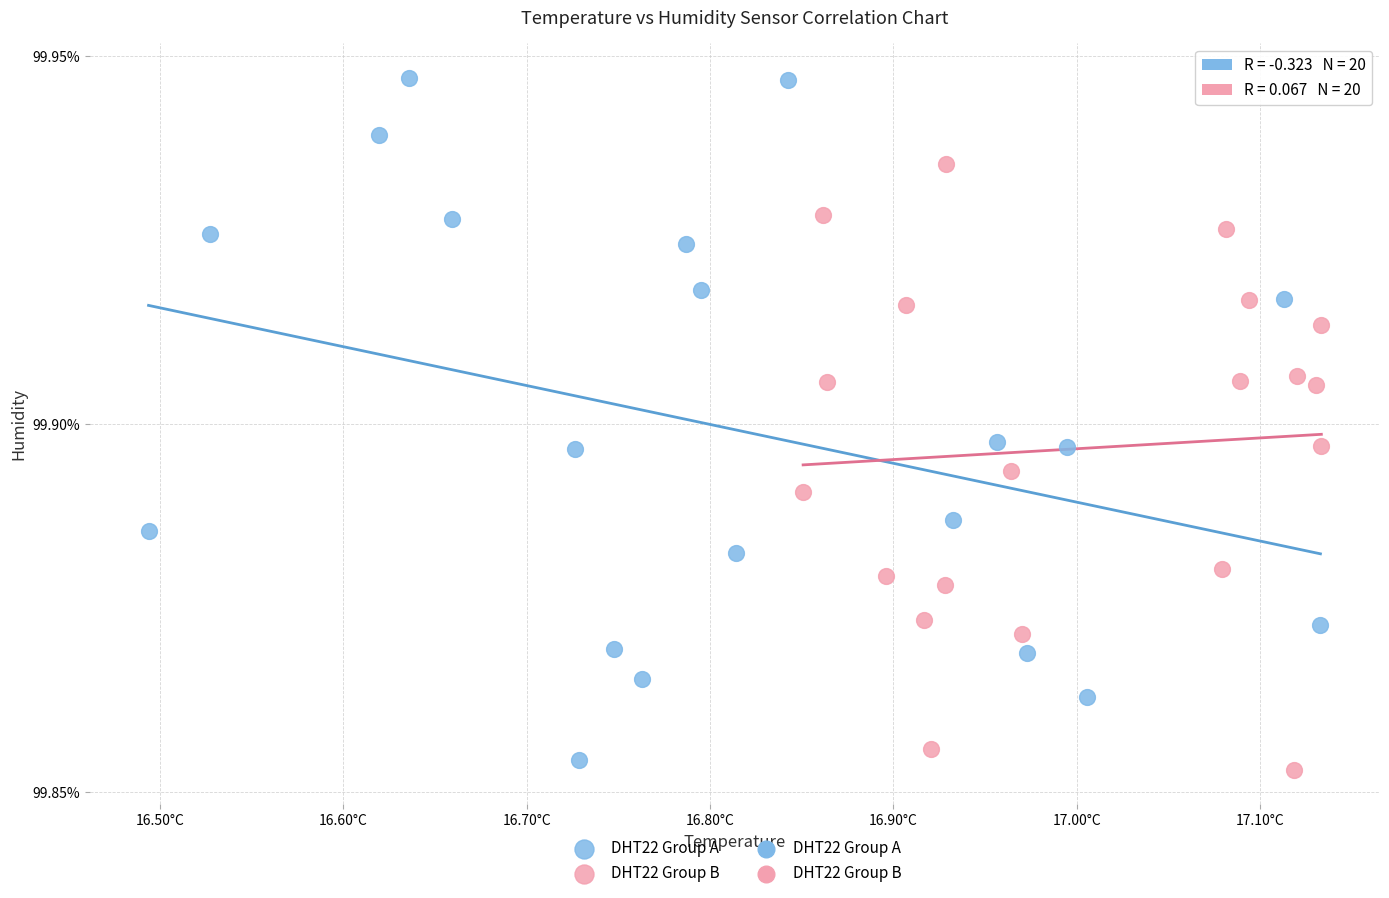

Which series has the largest Y range (max minus min)?

DHT22 Group A